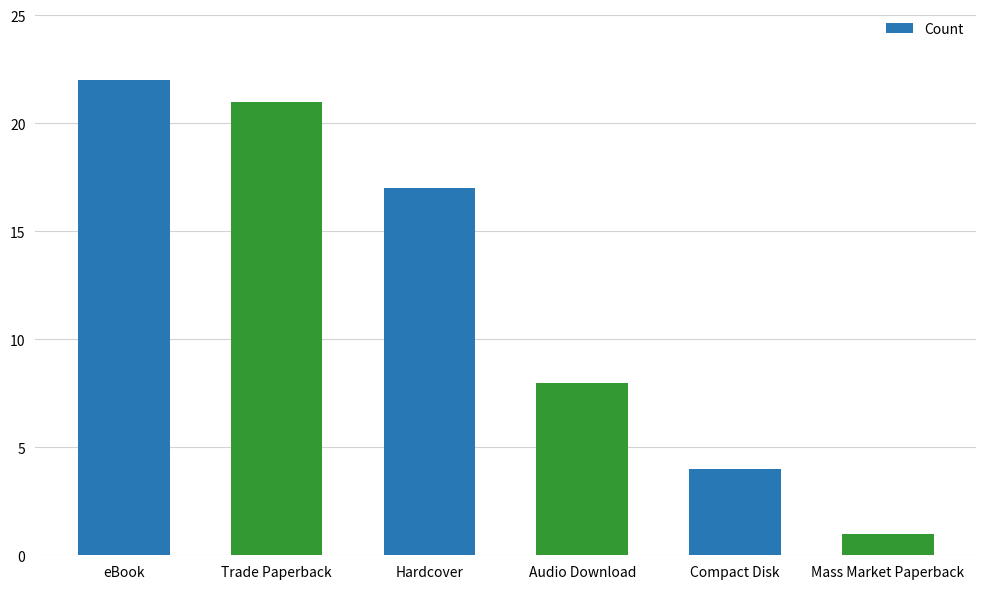

Approximately how many times larger is the value at Compact Disk compared to Hardcover?

0.2